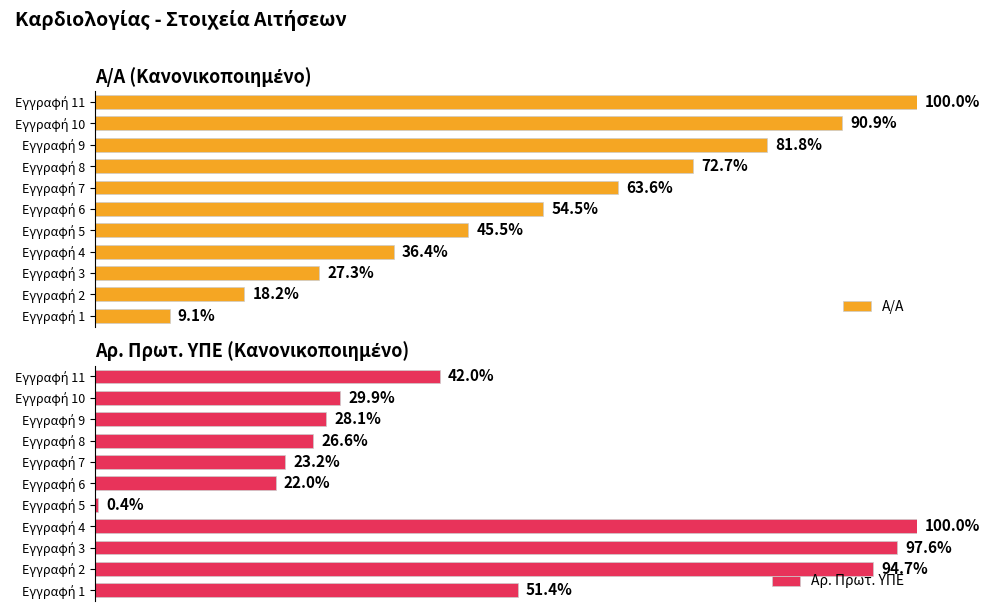

How many groups of bars are there?

11